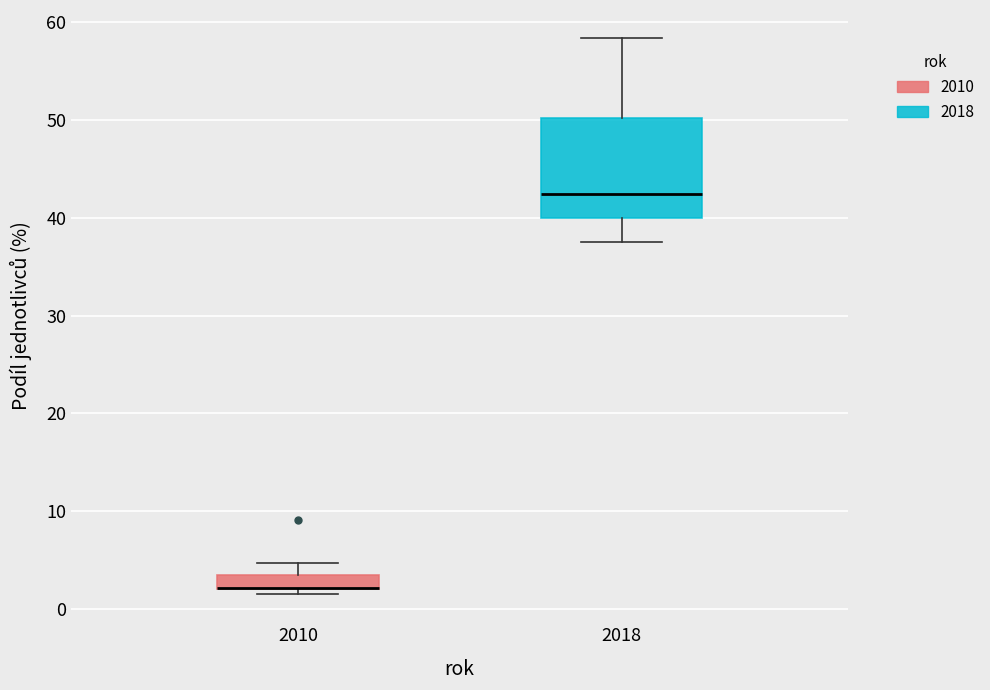

Comparing the boxes themselves (not the whiskers), which one is the tallest?

2018